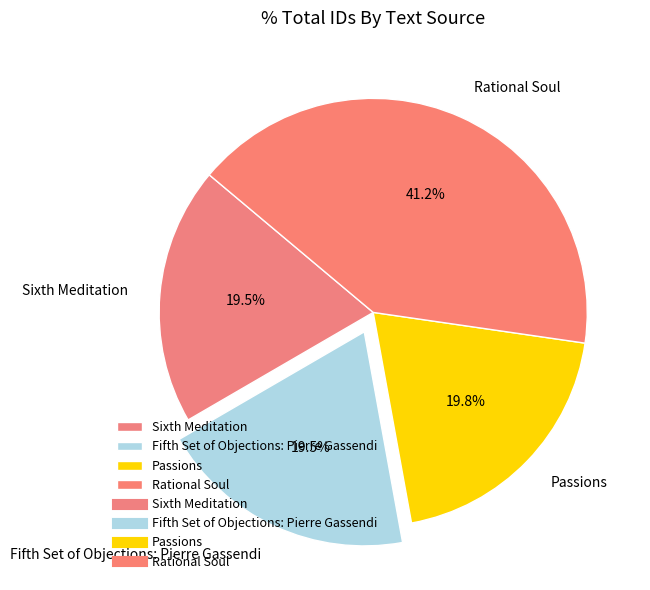

What is the ratio of the value at Fifth Set of Objections: Pierre Gassendi to the value at Passions?

1.0